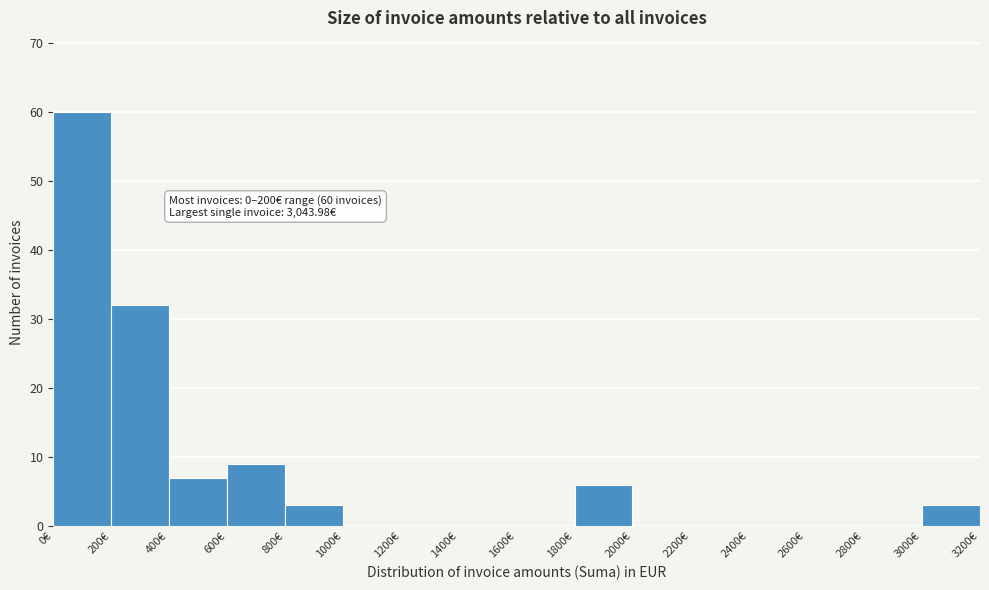

Over which range of the x-axis is the bar tallest?

0 to 200